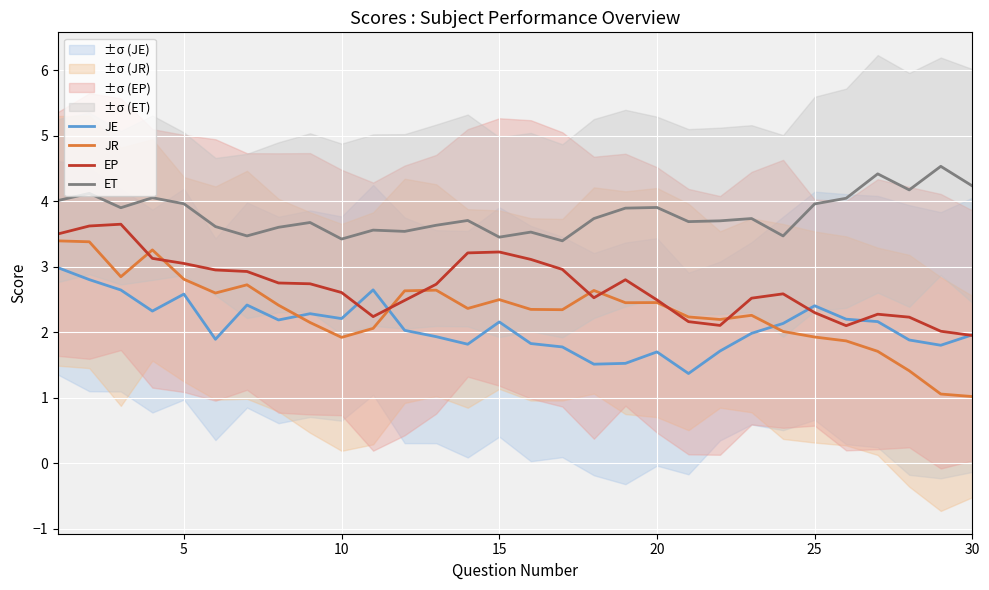

At which label does EP reach its minimum?

30